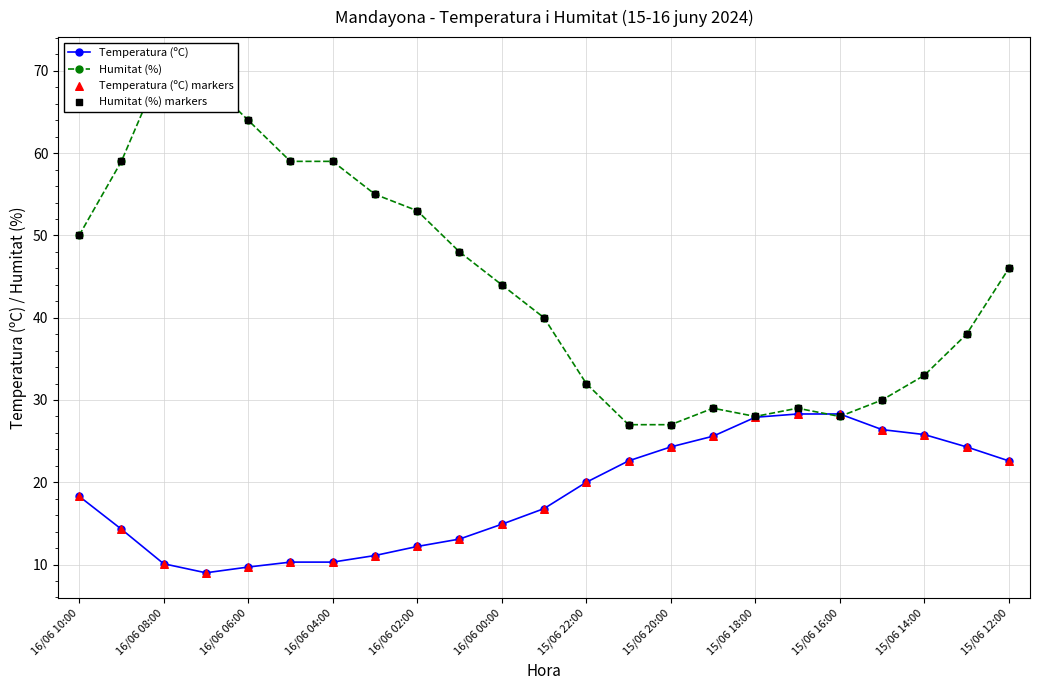

The value of Temperatura (ºC) at 16/06 10:00 is 18.3. True or false?

True